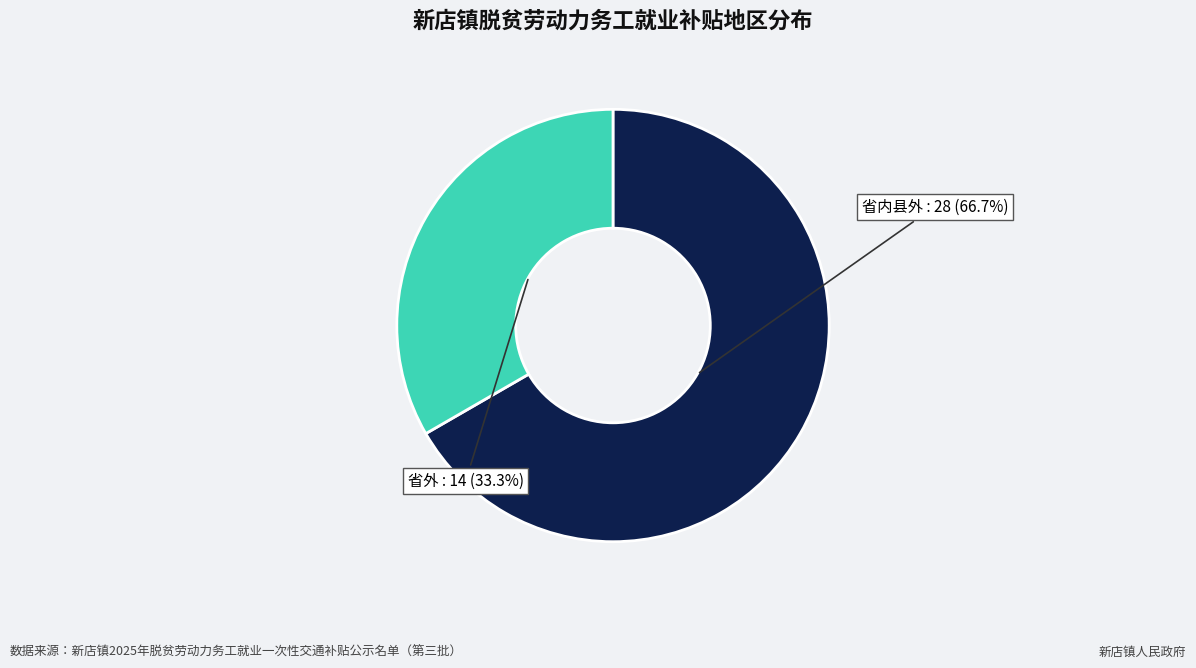

Does any single category account for the majority?

Yes